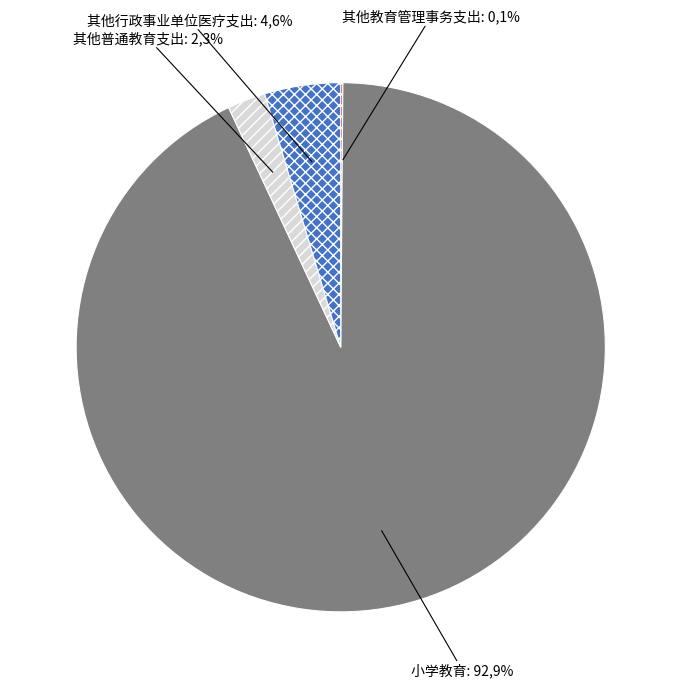

To the nearest percent, what is the combined percentage of 小学教育 and 其他教育管理事务支出?

93%